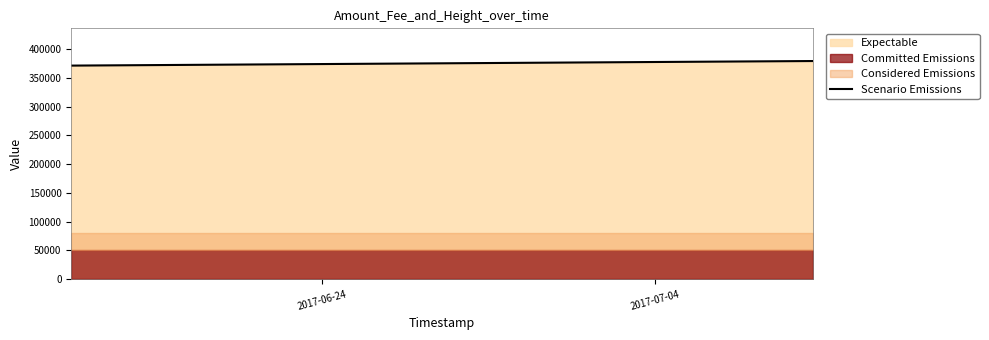

True or false: the data shows 587181 at 2017-06-24.

False